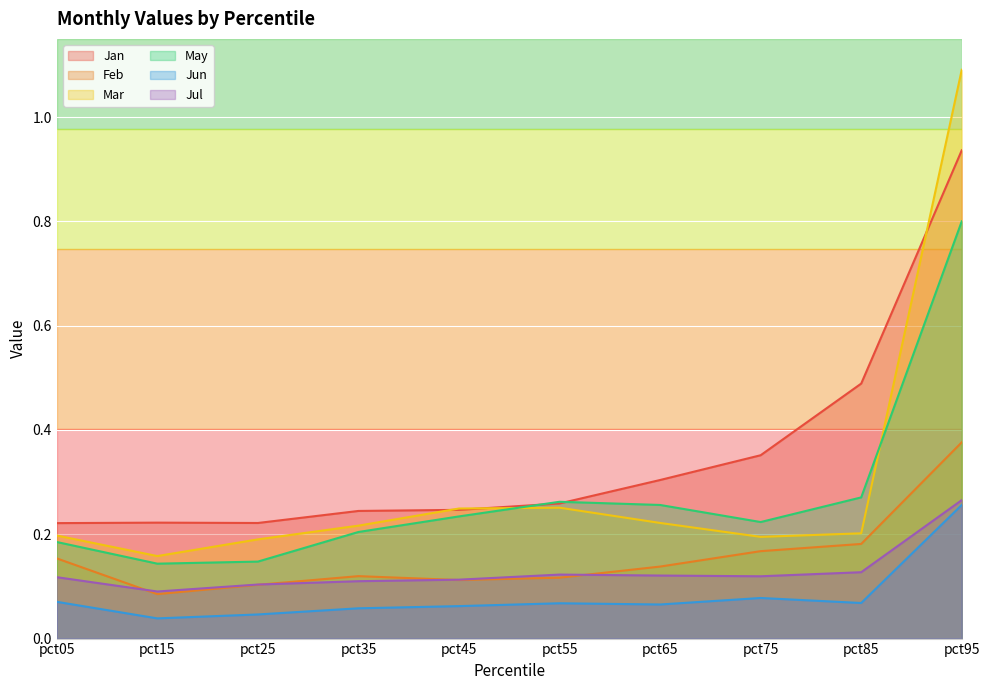

What is the maximum value shown in the chart?

1.1